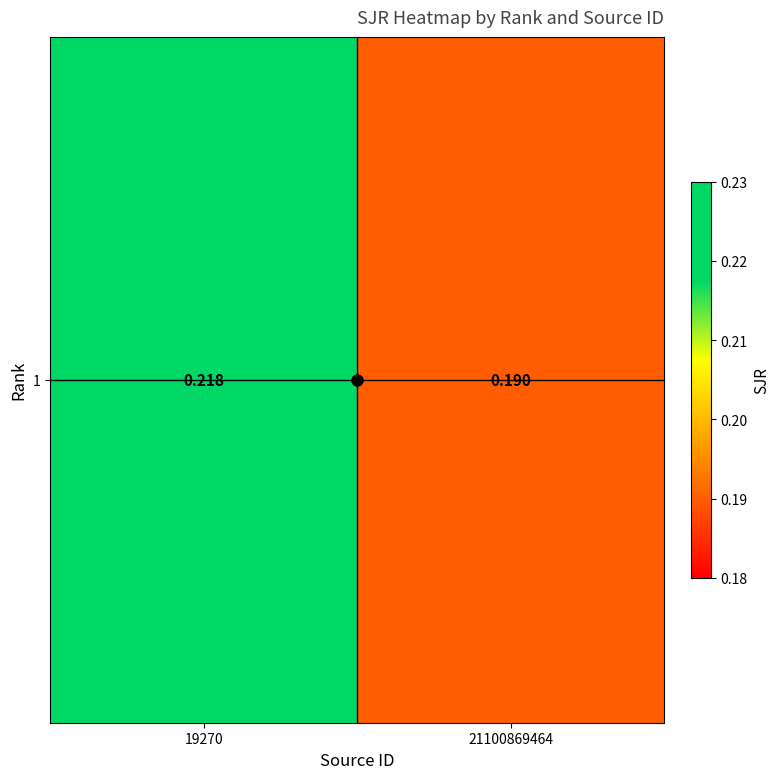

True or false: the data shows 0.1 at 21100869464.

False